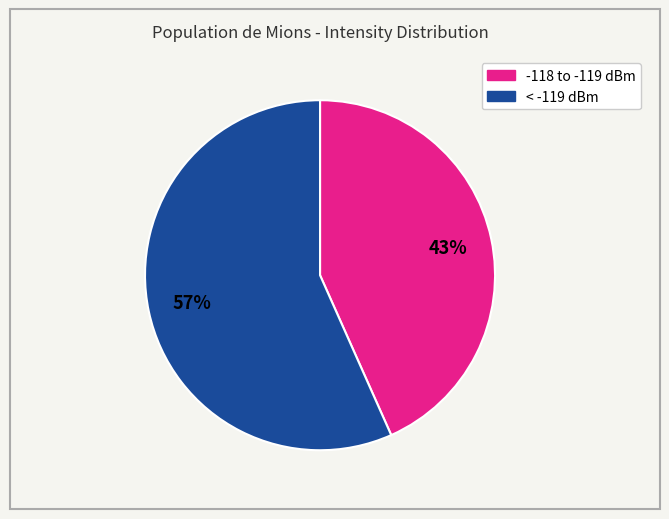

To the nearest percent, what is the average slice percentage?

50%